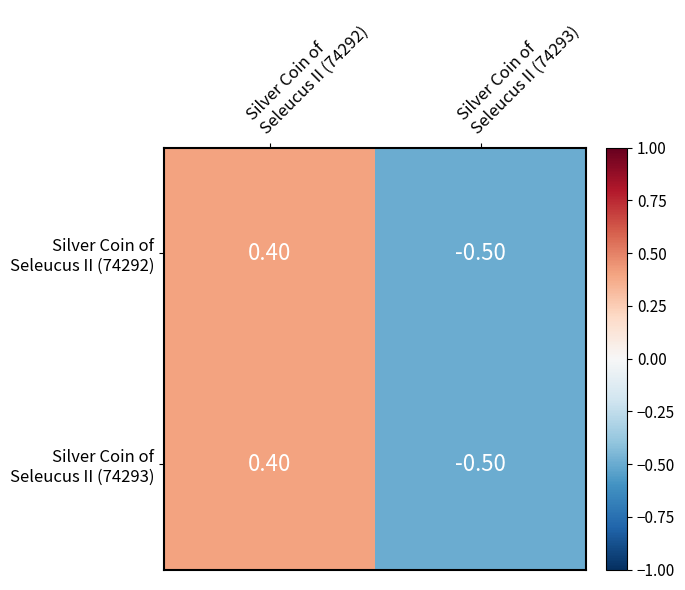

At which category is the sum across all series the highest?

Silver Coin of
Seleucus II (74292)